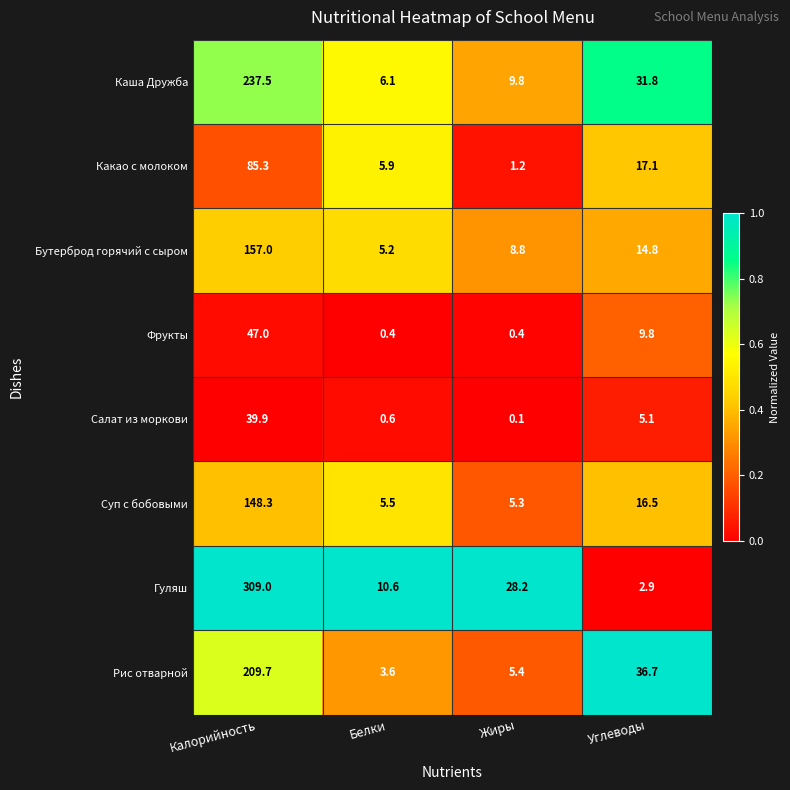

True or false: Какао с молоком has a value of 85.3 at Калорийность.

True